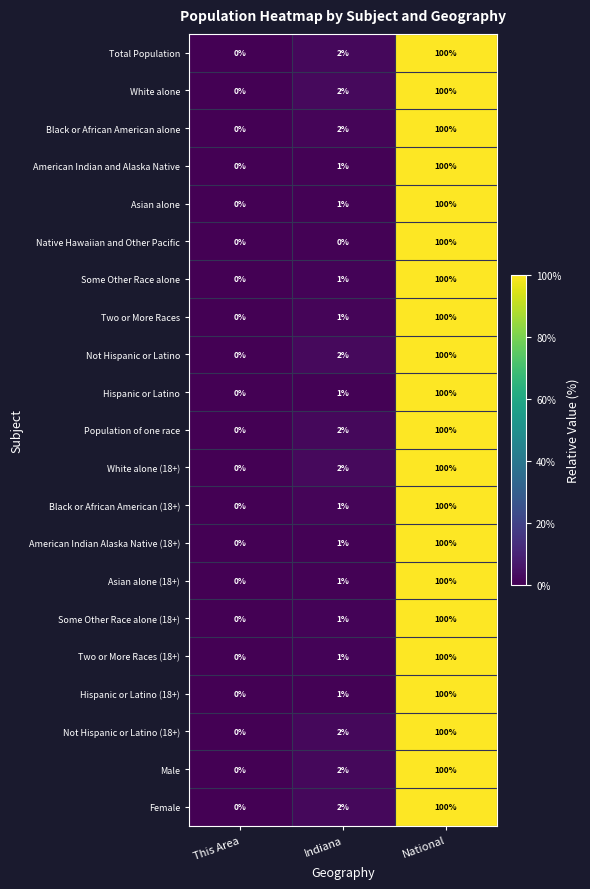

How many data points does each series have?

3